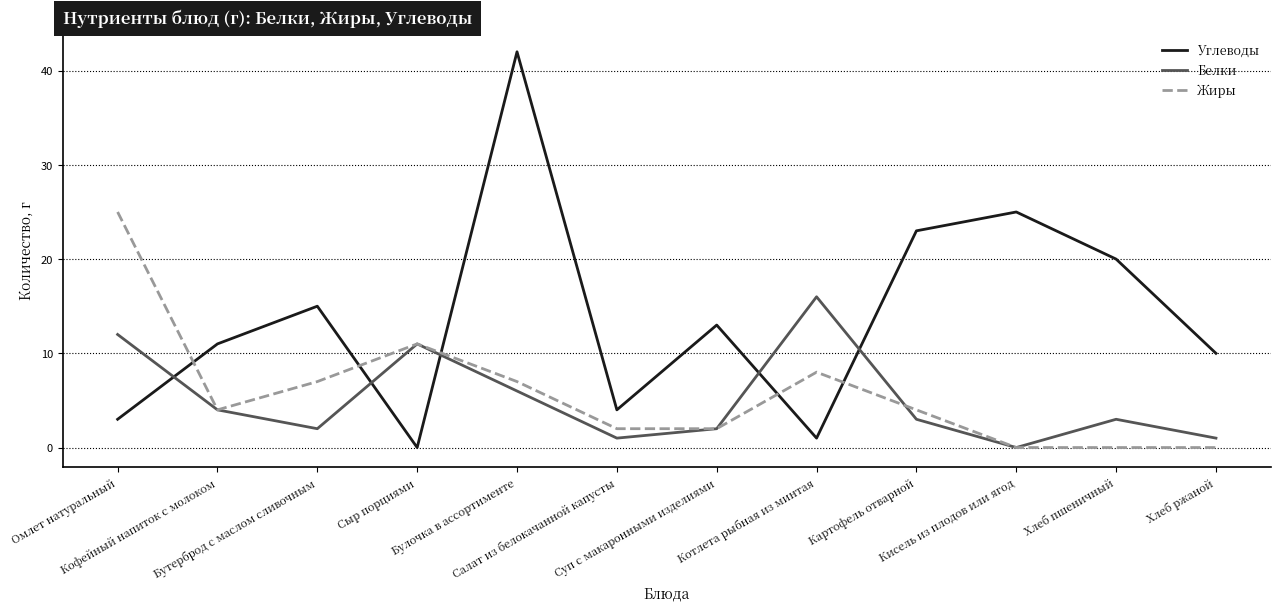

Which label corresponds to the largest value in the chart?

Булочка в ассортименте